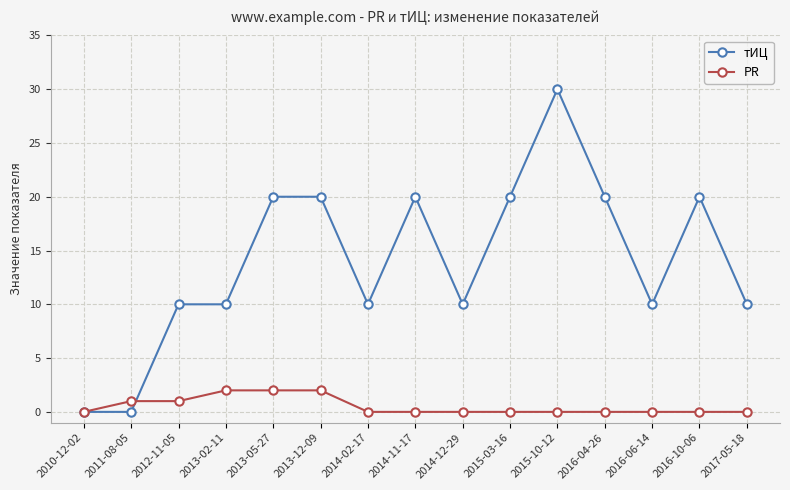

Which series has the largest range (max minus min)?

тИЦ